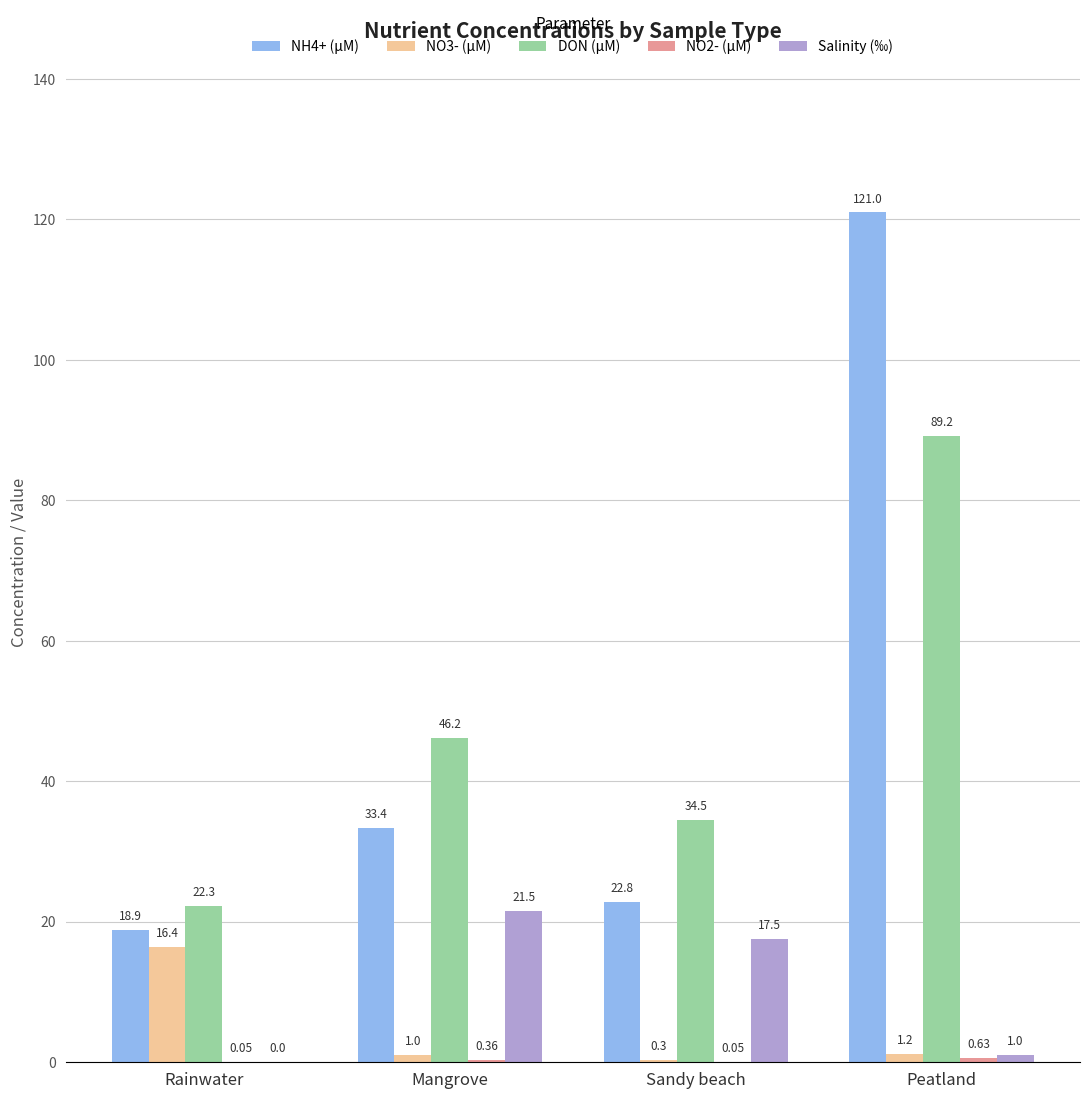

Is the value of Salinity (‰) at Sandy beach greater than the value of DON (µM) at Sandy beach?

No